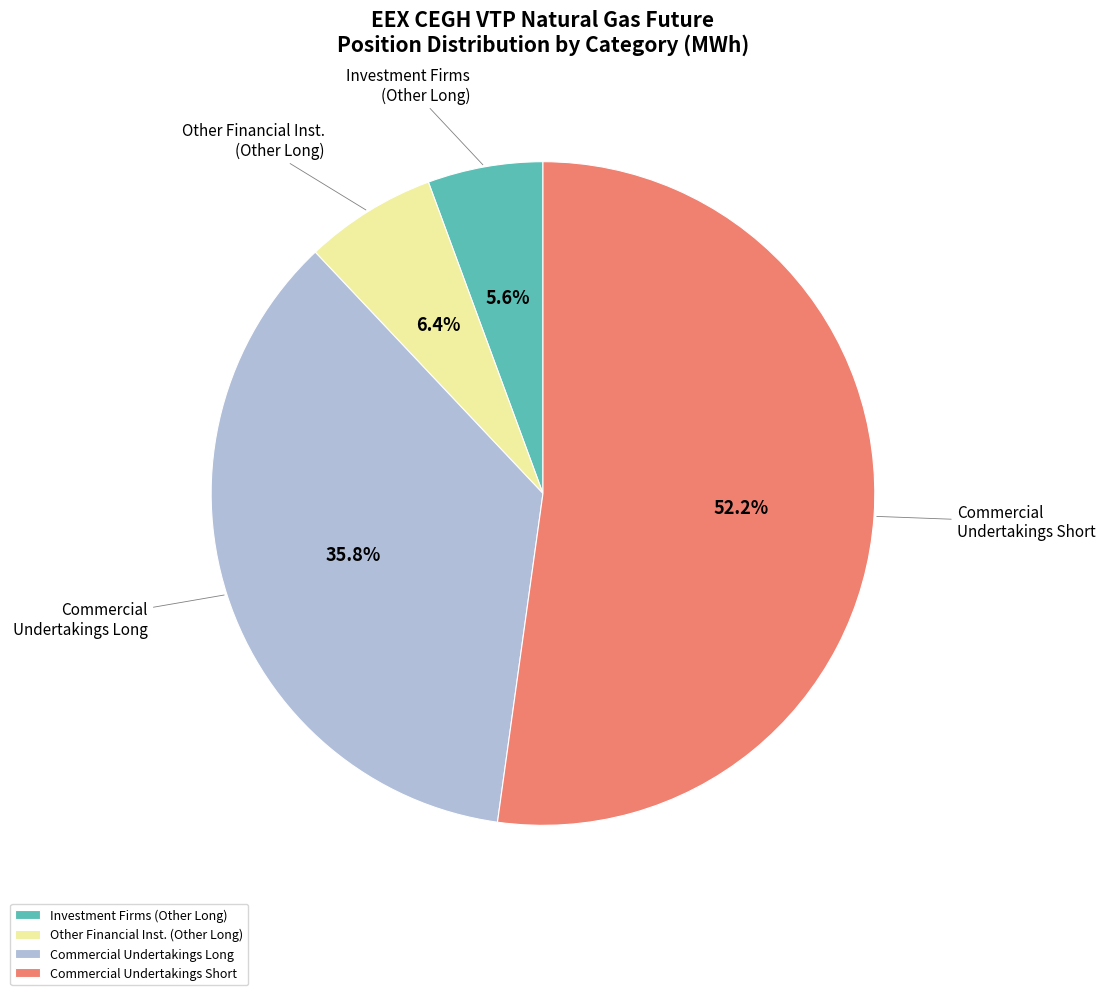

Between Investment Firms (Other Long) and Other Financial Inst. (Other Long), which is larger?

Other Financial Inst. (Other Long)